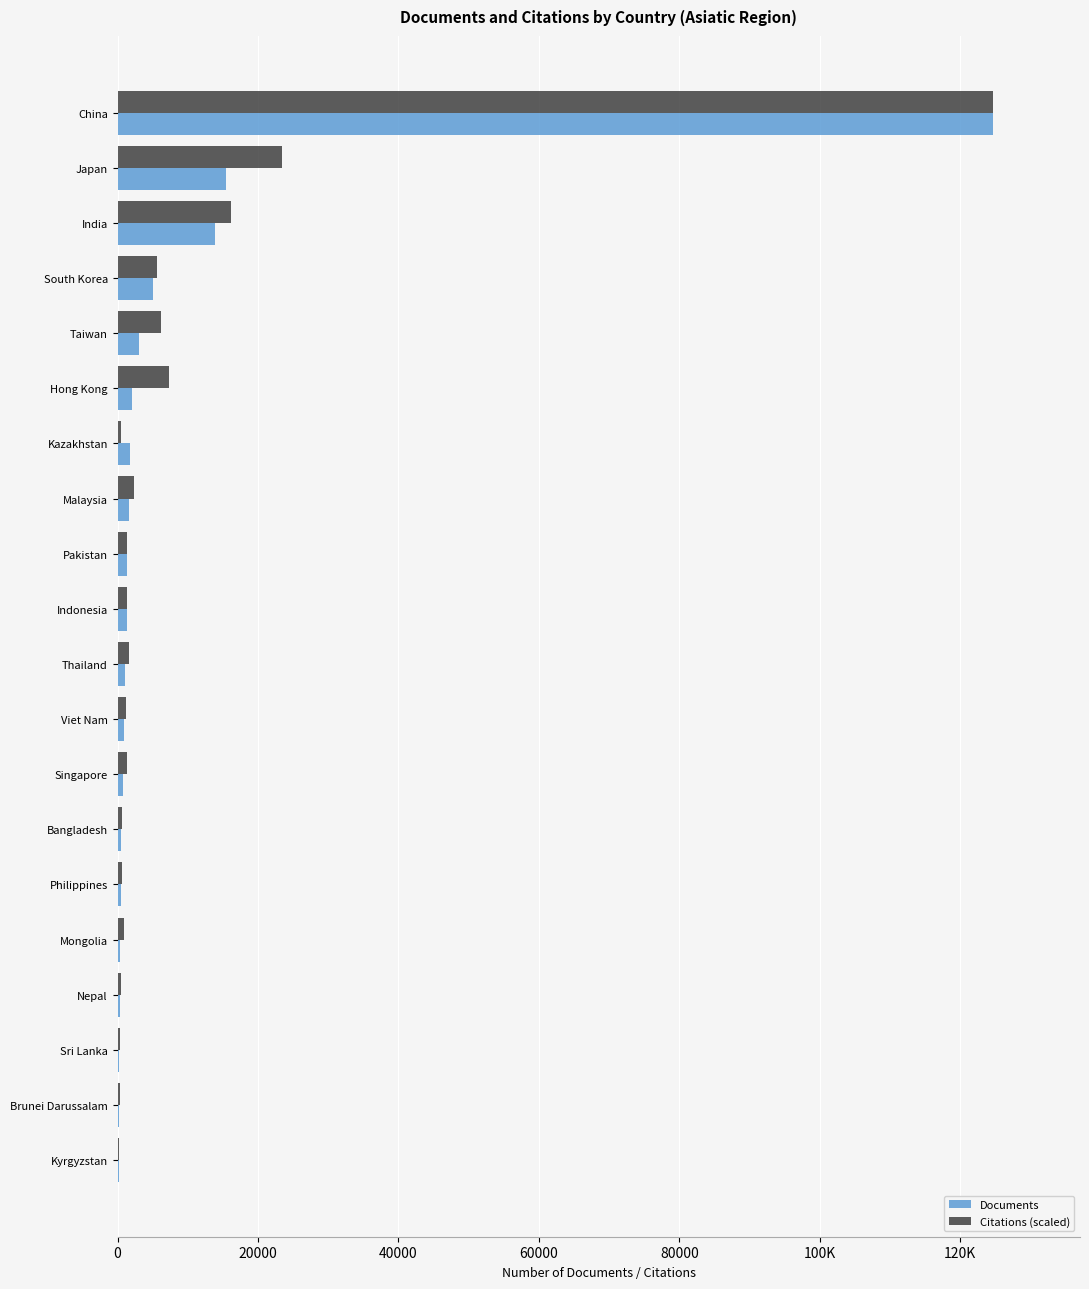

What are all the series names shown in the legend?

Documents, Citations (scaled)